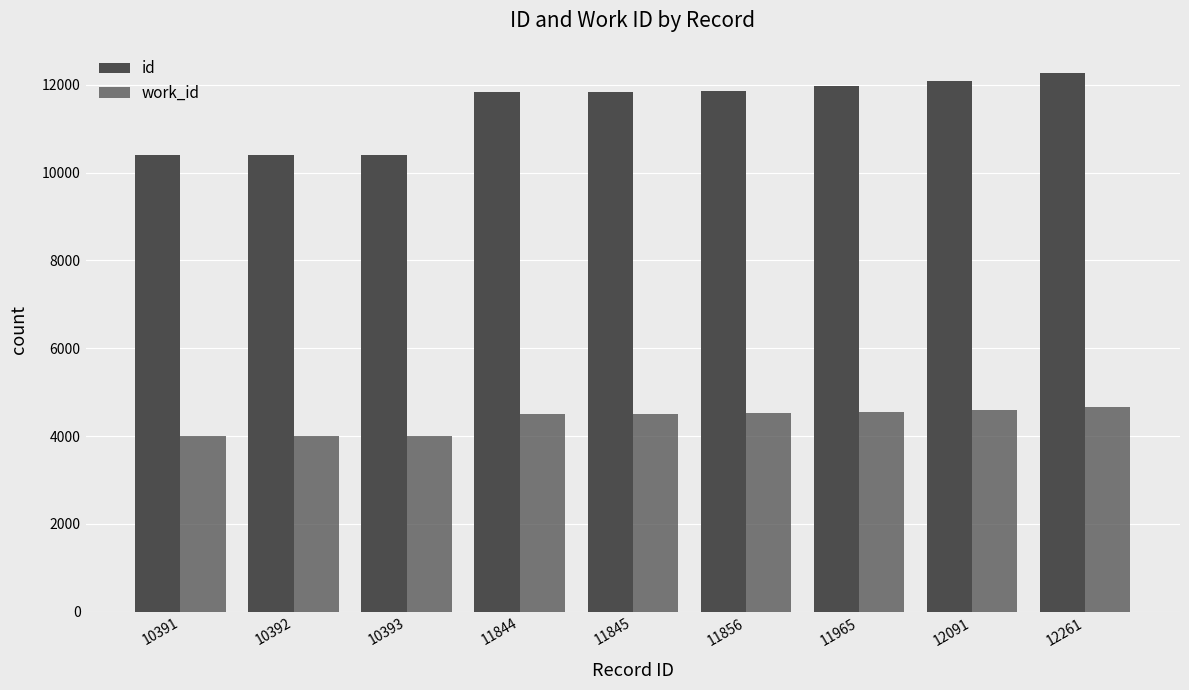

The value of work_id at 11856 is 4516. True or false?

True